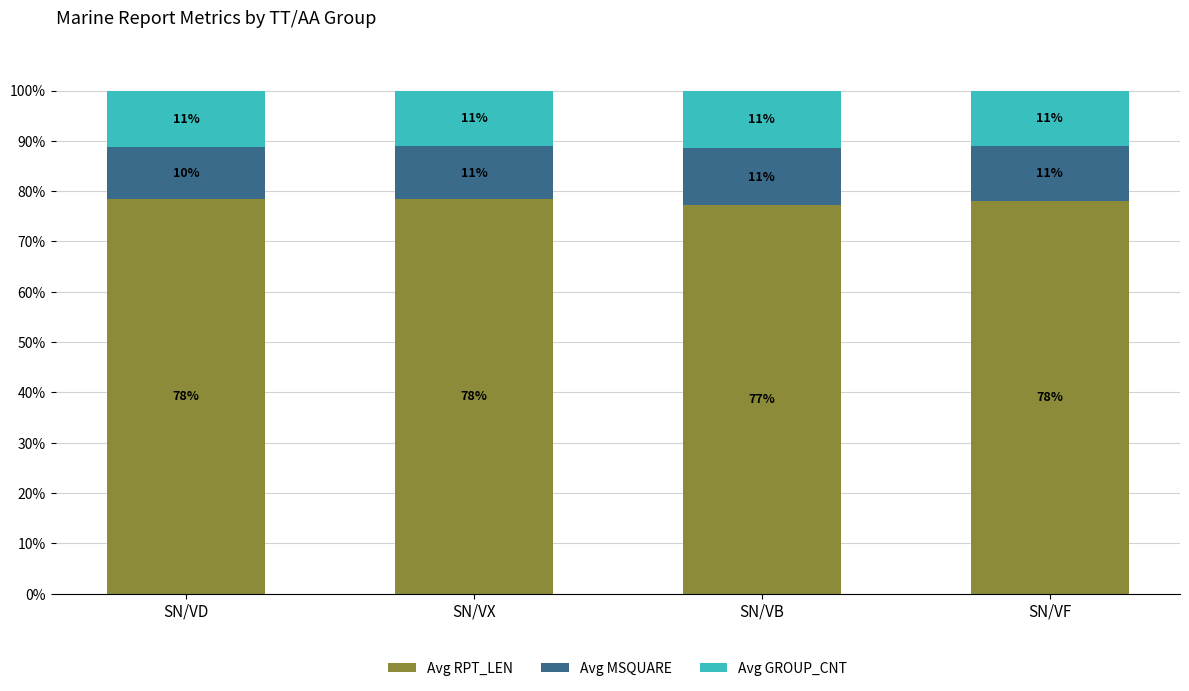

Is it true that Avg RPT_LEN equals 78.0 at SN/VF?

True